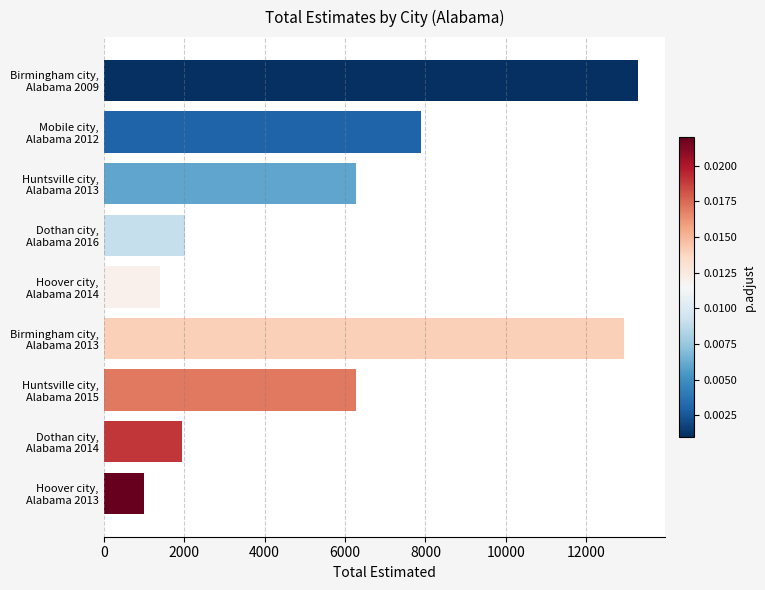

What is the value of the 1st bar from the top?

13294